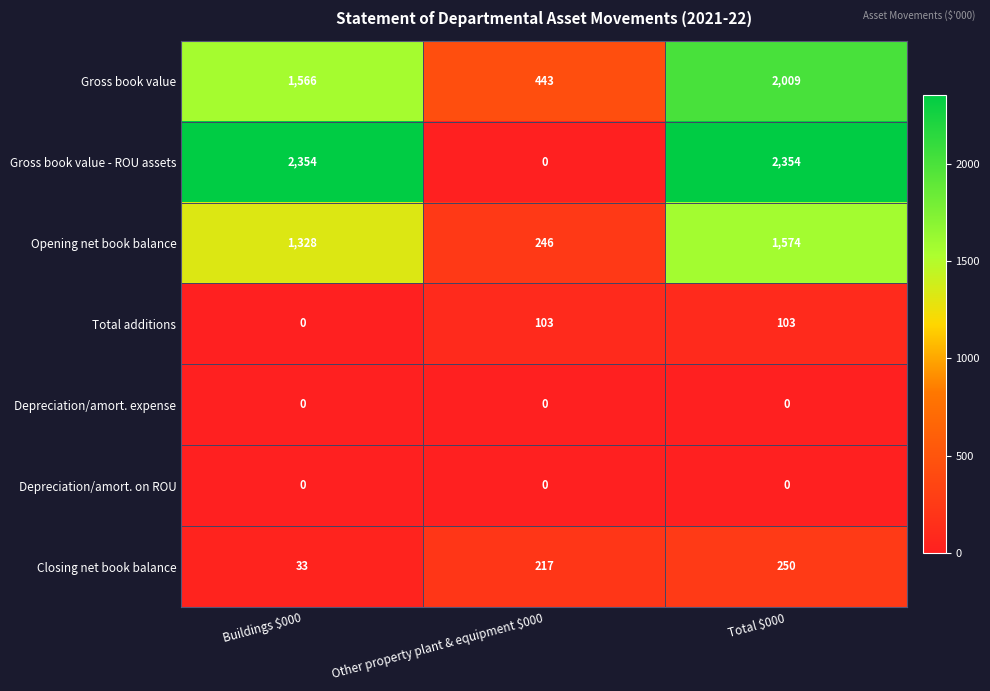

Reading left to right, what are all the values shown in this chart?

Gross book value: 1566	443	2009
Gross book value - ROU assets: 2354	0	2354
Opening net book balance: 1328	246	1574
Total additions: 0	103	103
Depreciation/amort. expense: 0	0	0
Depreciation/amort. on ROU: 0	0	0
Closing net book balance: 33	217	250